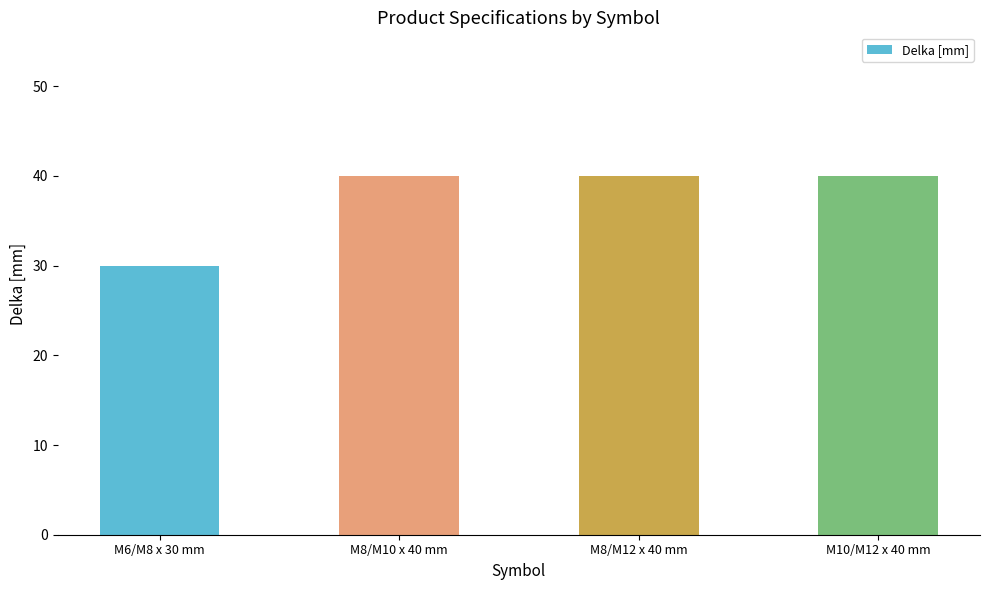

The value at M8/M10 x 40 mm is 40. True or false?

True